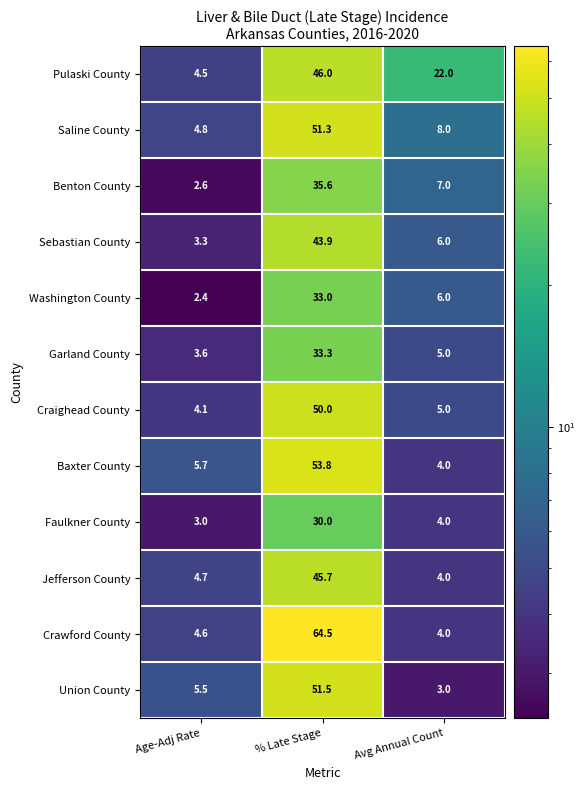

What is the average value of the Pulaski County series?

24.2